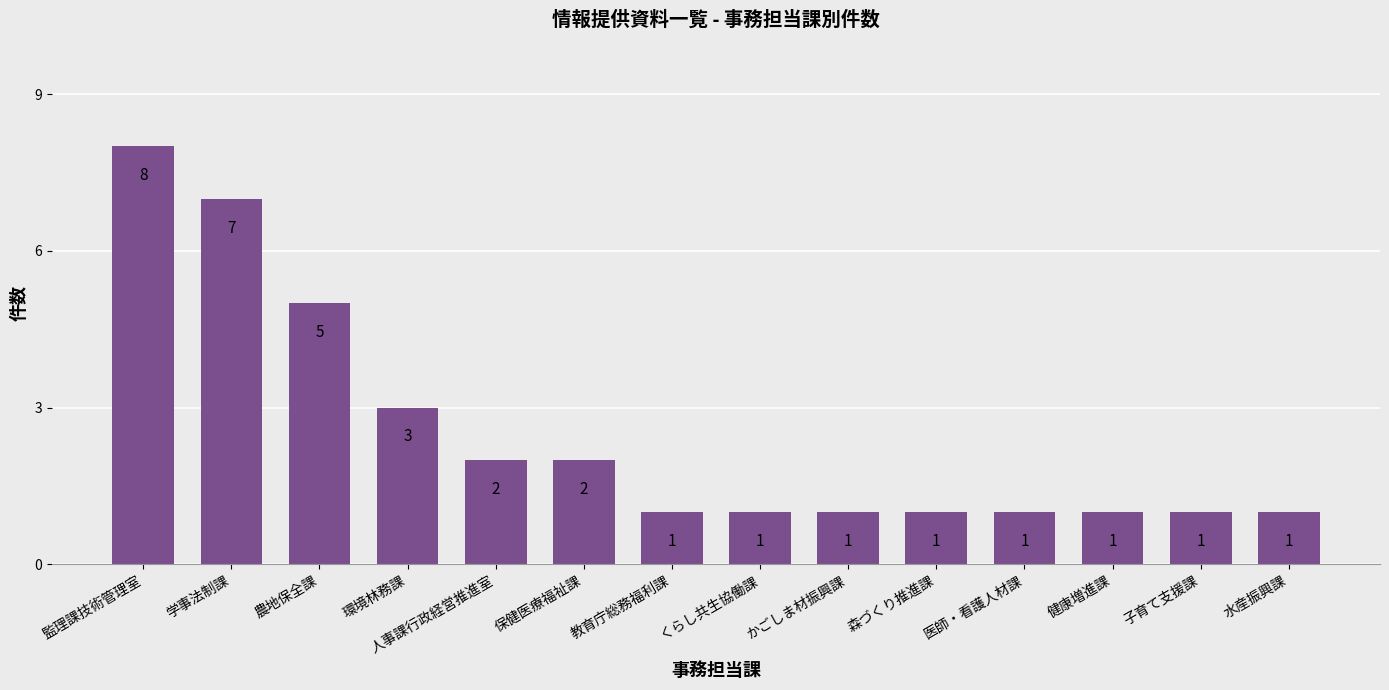

Is it true that the value at 水産振興課 is 1?

True